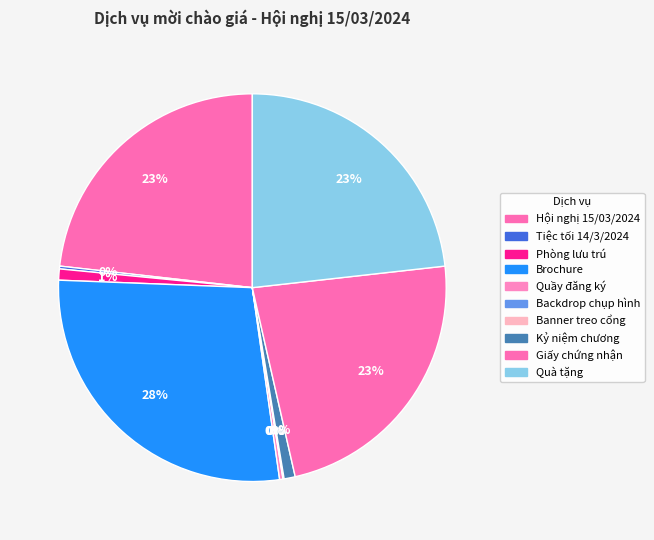

Does Brochure represent more than half of the total?

No